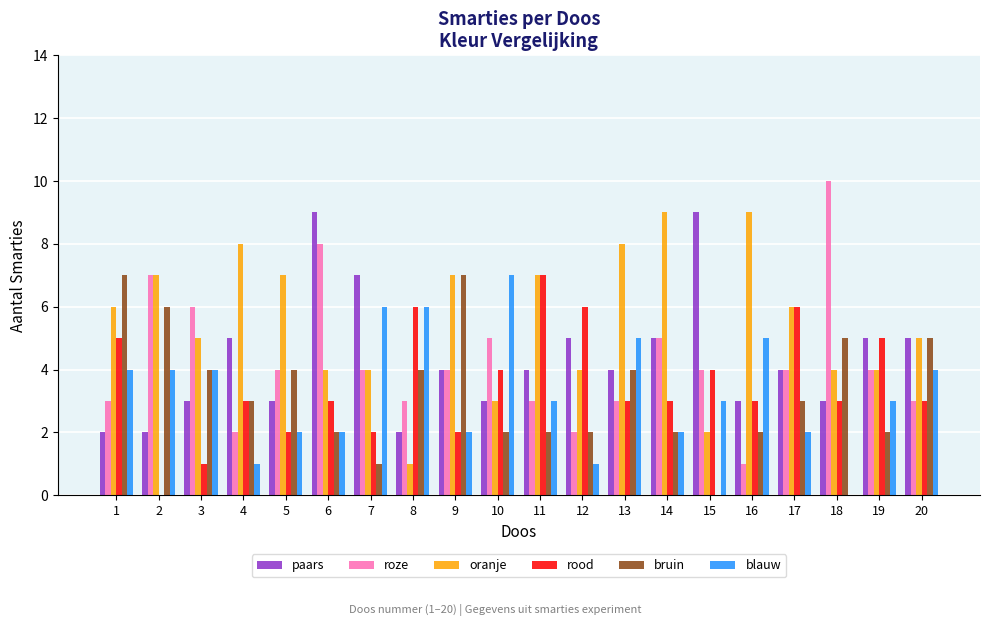

True or false: blauw has a value of 3 at 9.

False